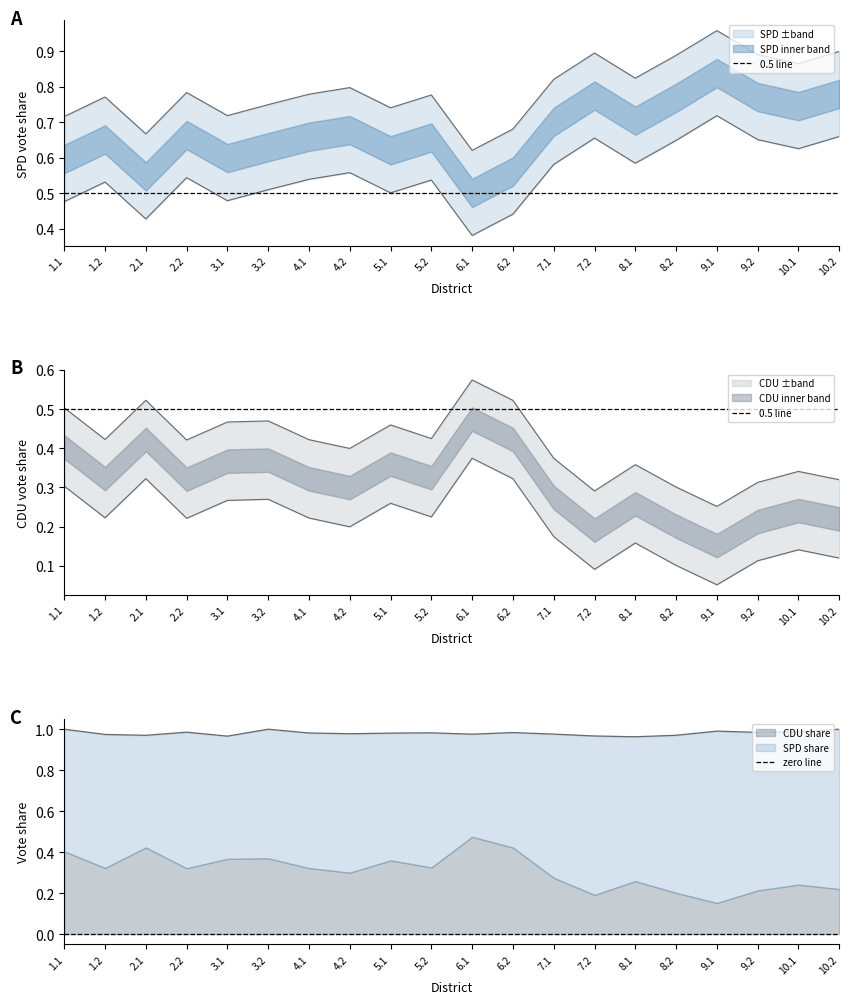

At which category does the chart reach its peak across all series?

1.1